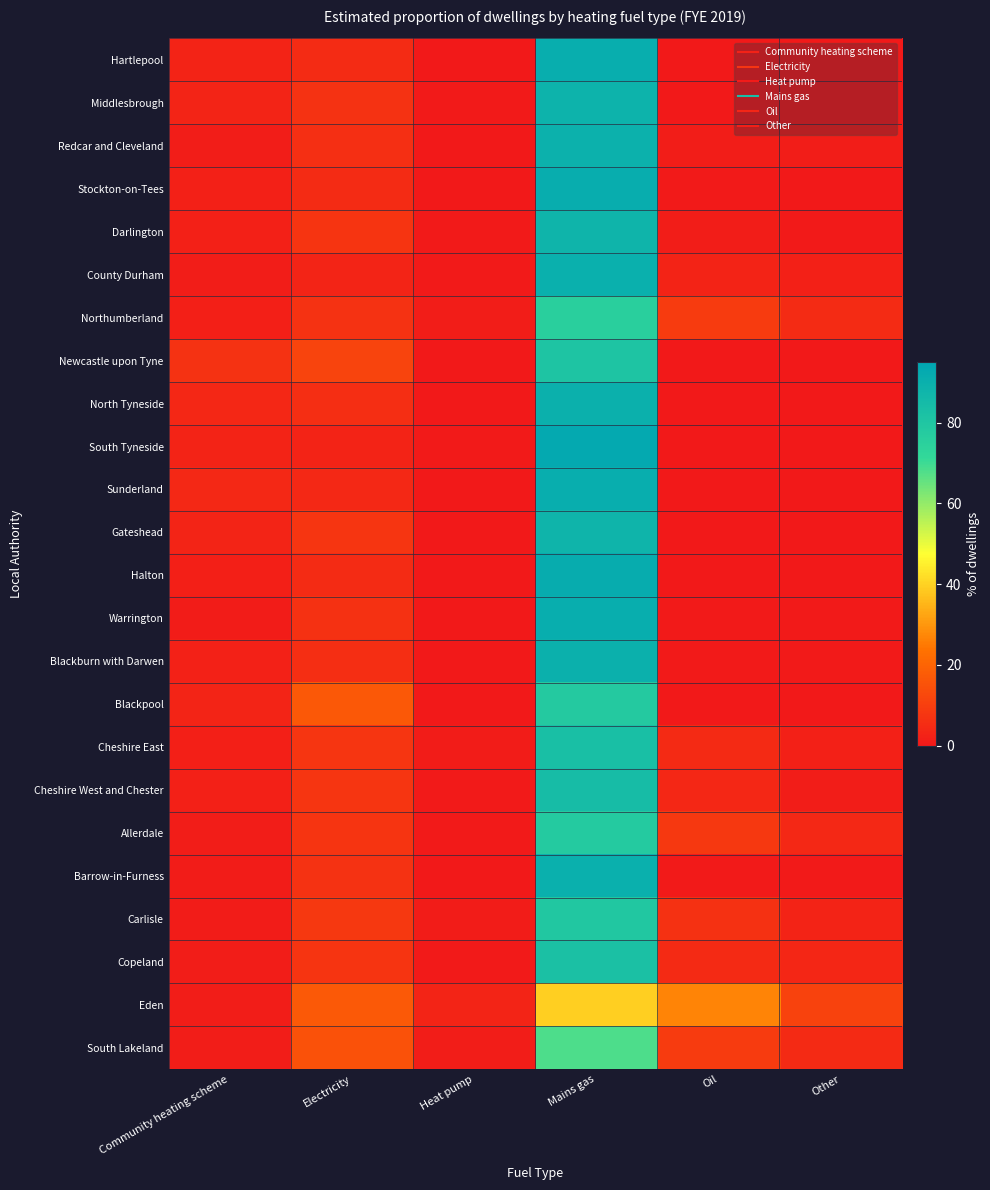

How many series are shown in this chart?

24